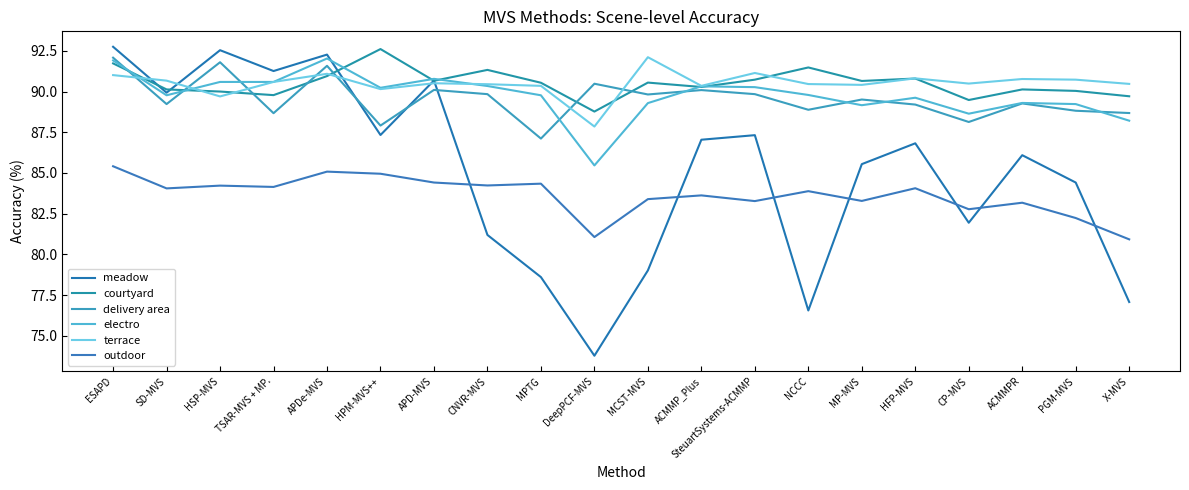

How many lines are shown in the chart?

6